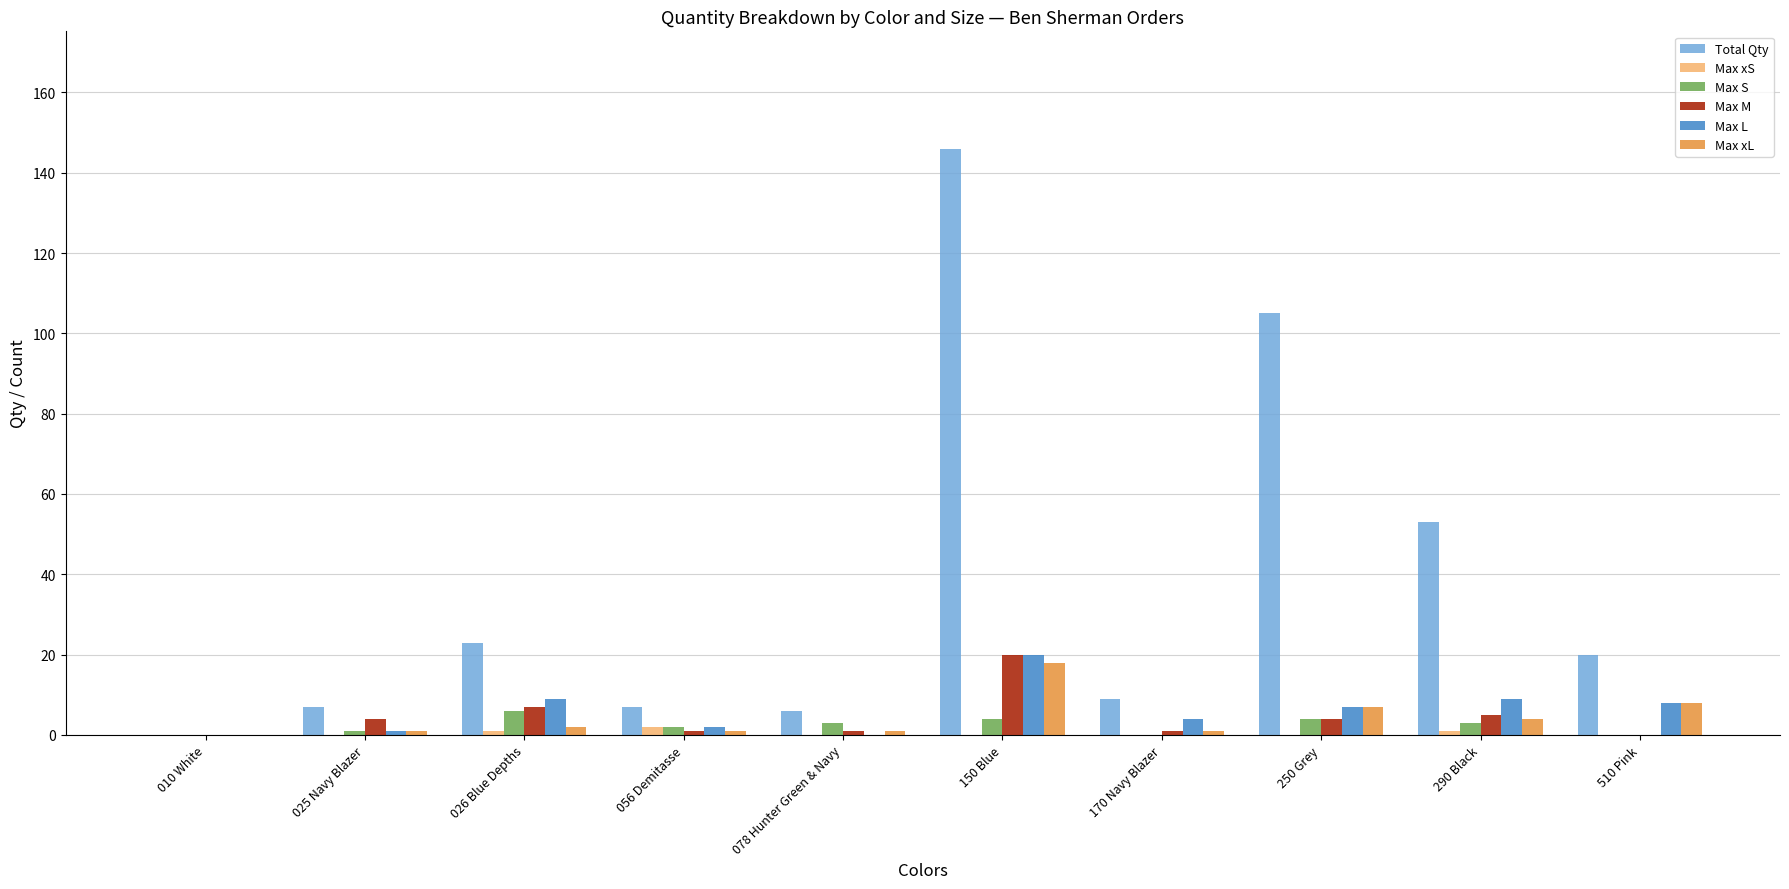

Is it true that Max M equals 7 at 026 Blue Depths?

True